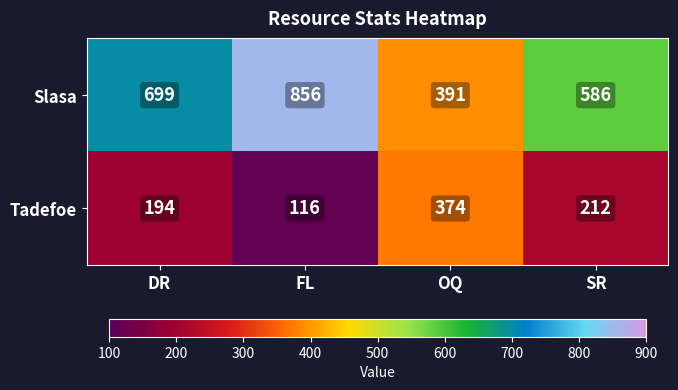

Where does the Tadefoe series first go above 212?

OQ